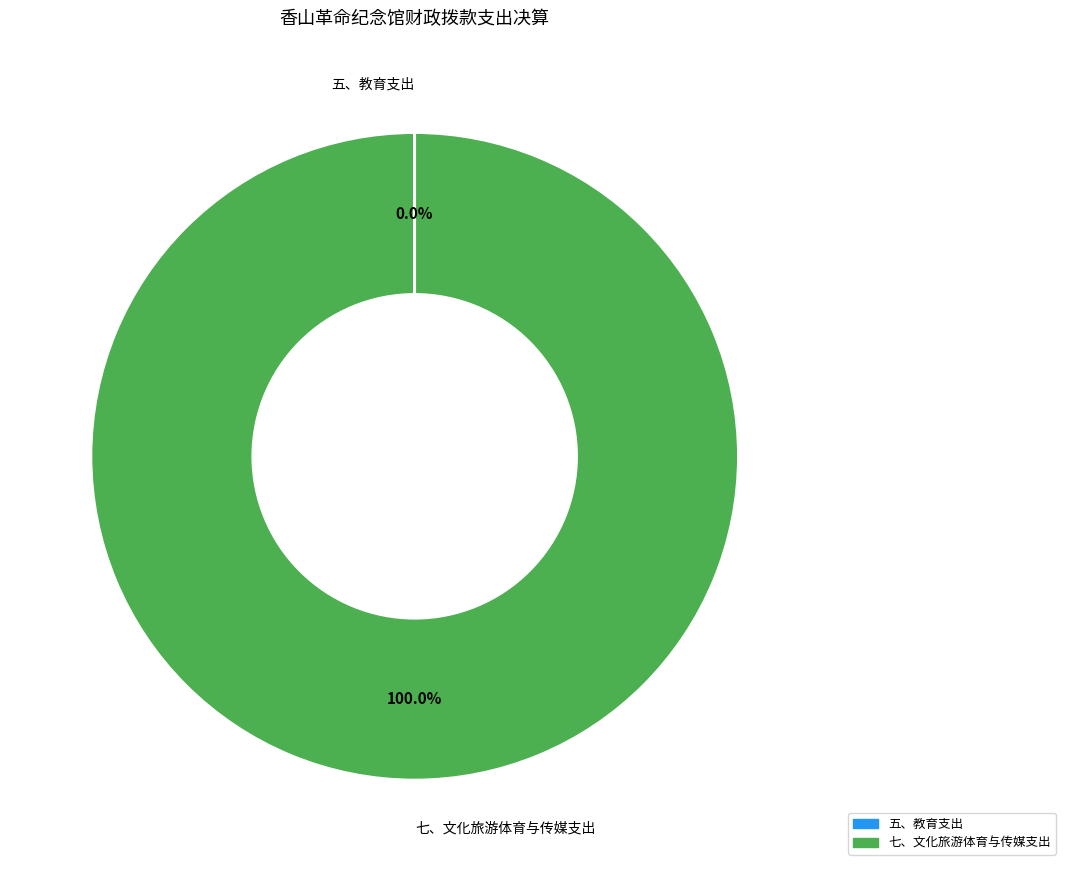

To the nearest percent, what portion does 七、文化旅游体育与传媒支出 represent?

100%